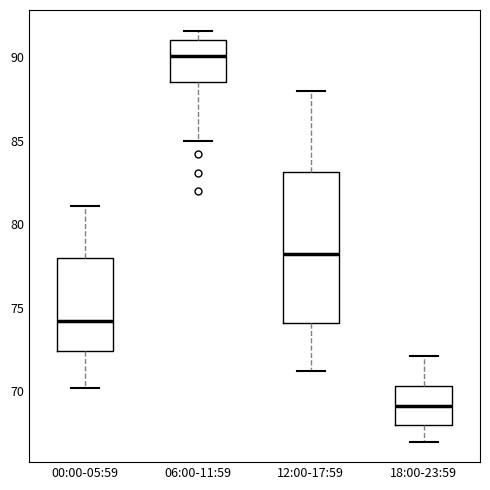

Which box's median line is the highest?

06:00-11:59